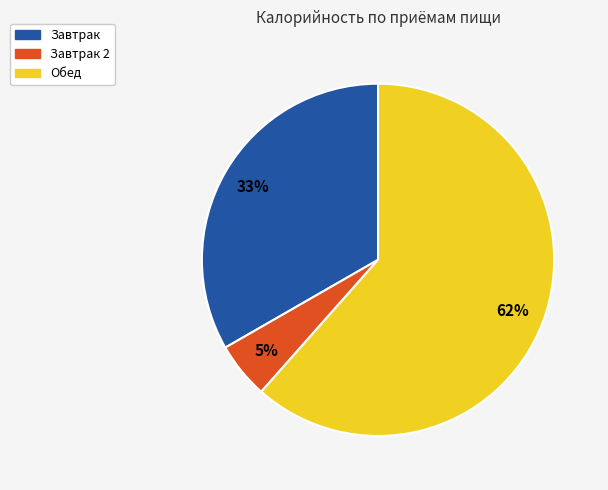

To the nearest percent, what is the average slice percentage?

33%